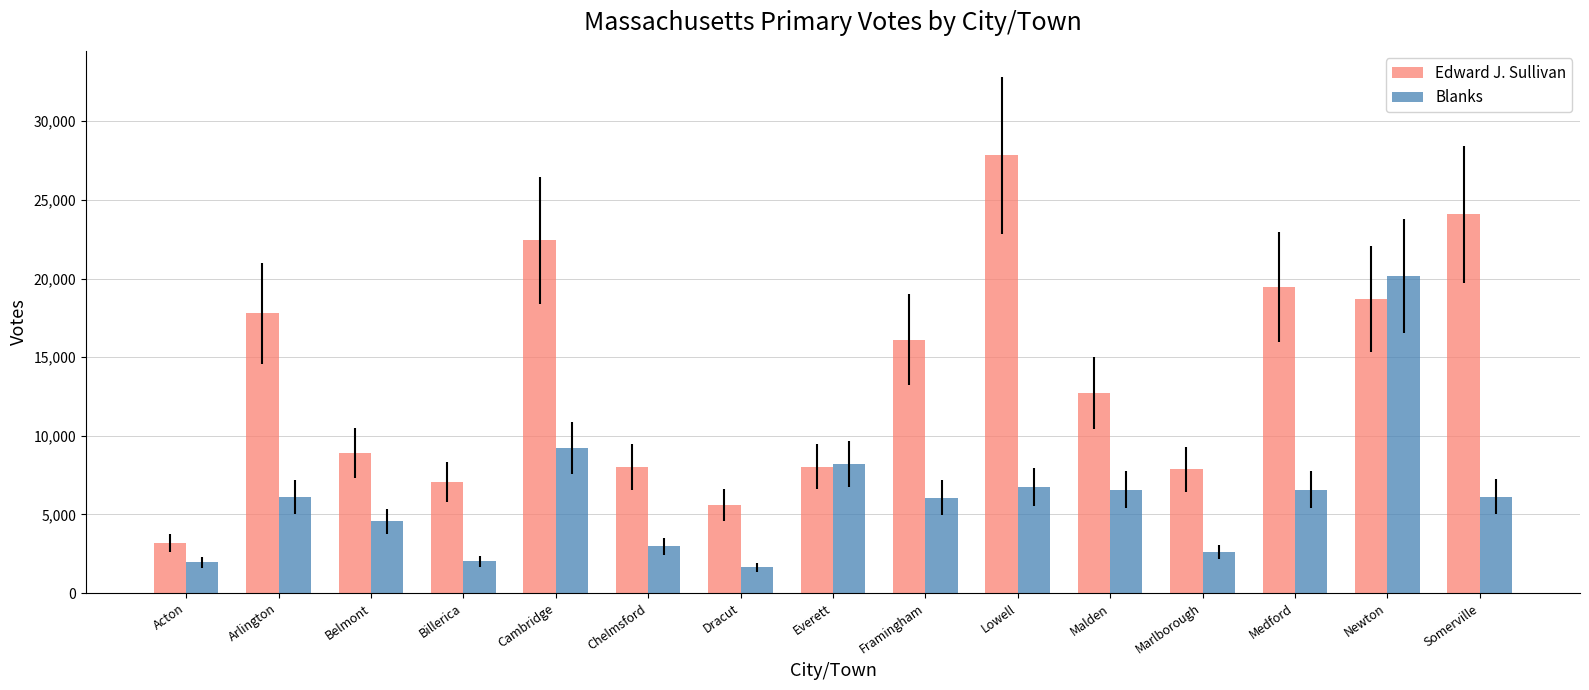

Which category has the highest value across all series?

Lowell